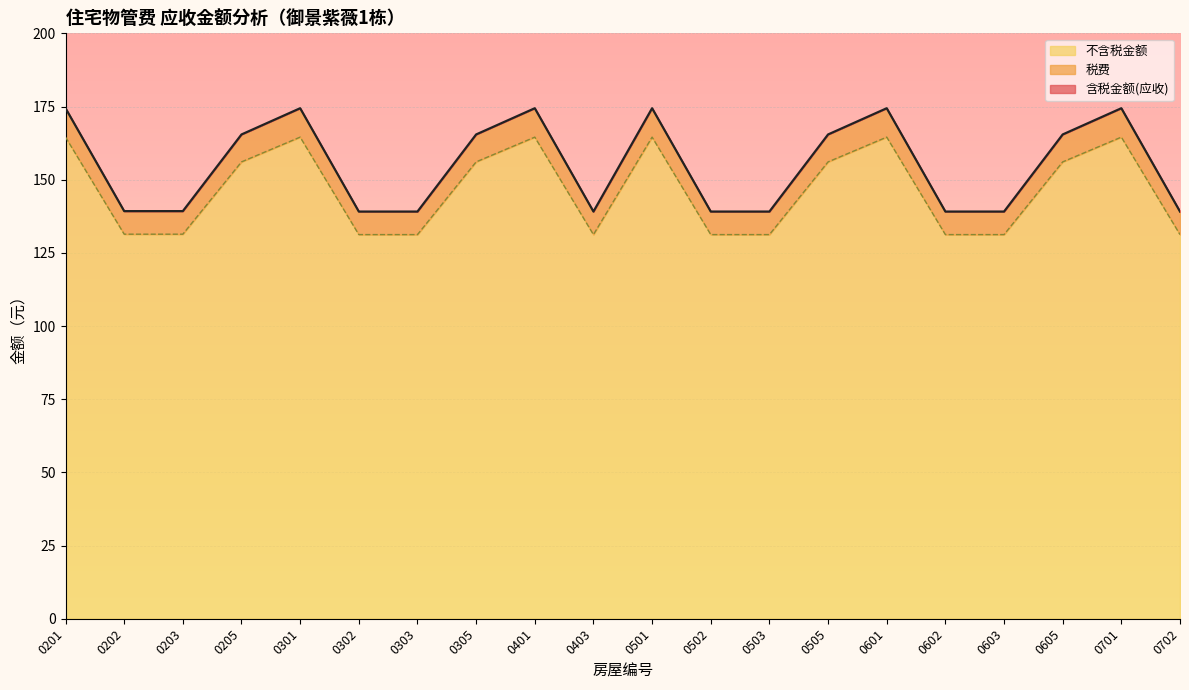

The value of 不含税金额 at 0203 is 131.4. True or false?

True